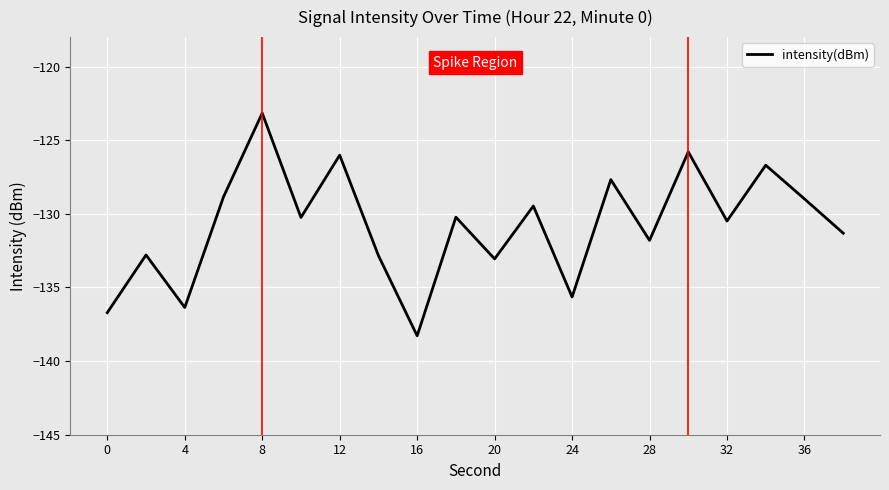

What is the minimum value shown in the chart?

-138.3